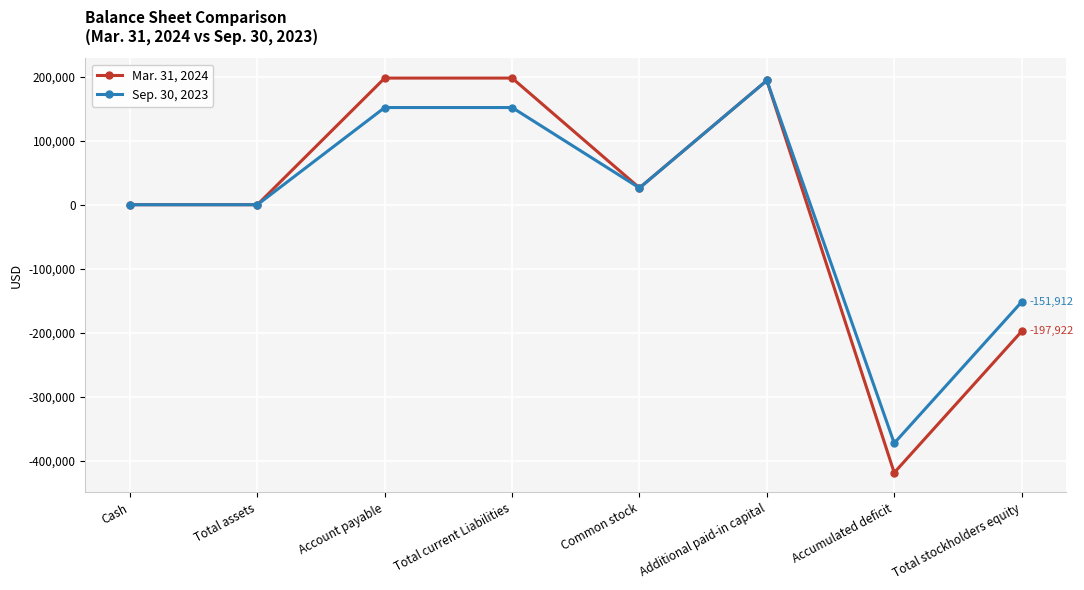

At which category does the chart reach its minimum across all series?

Accumulated deficit